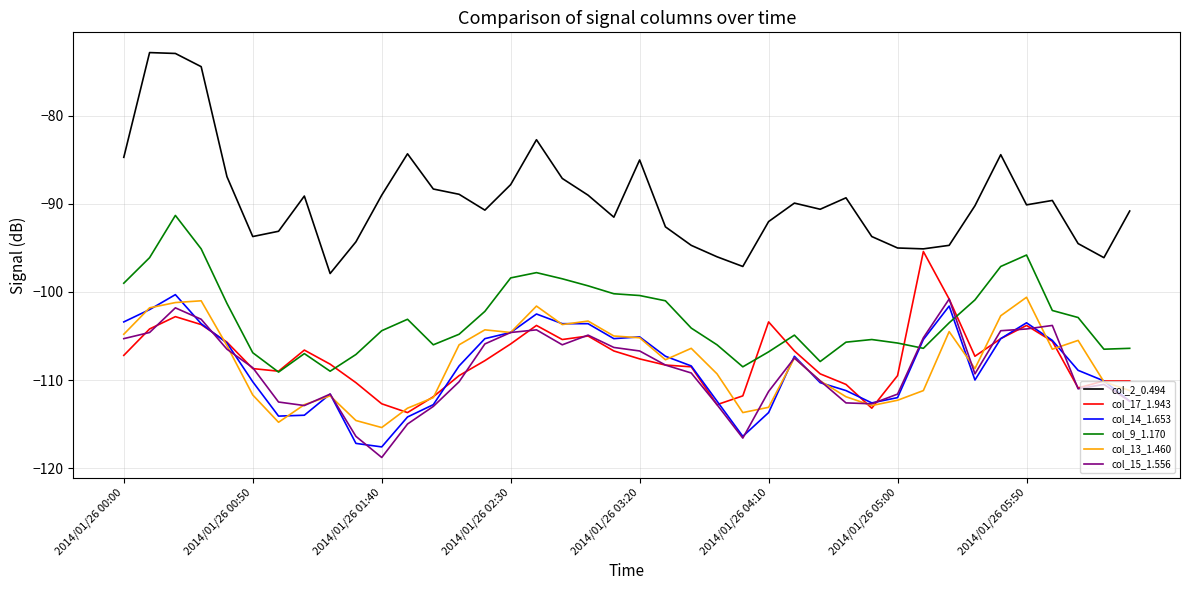

How many times do col_15_1.556 and col_9_1.170 cross each other?

2